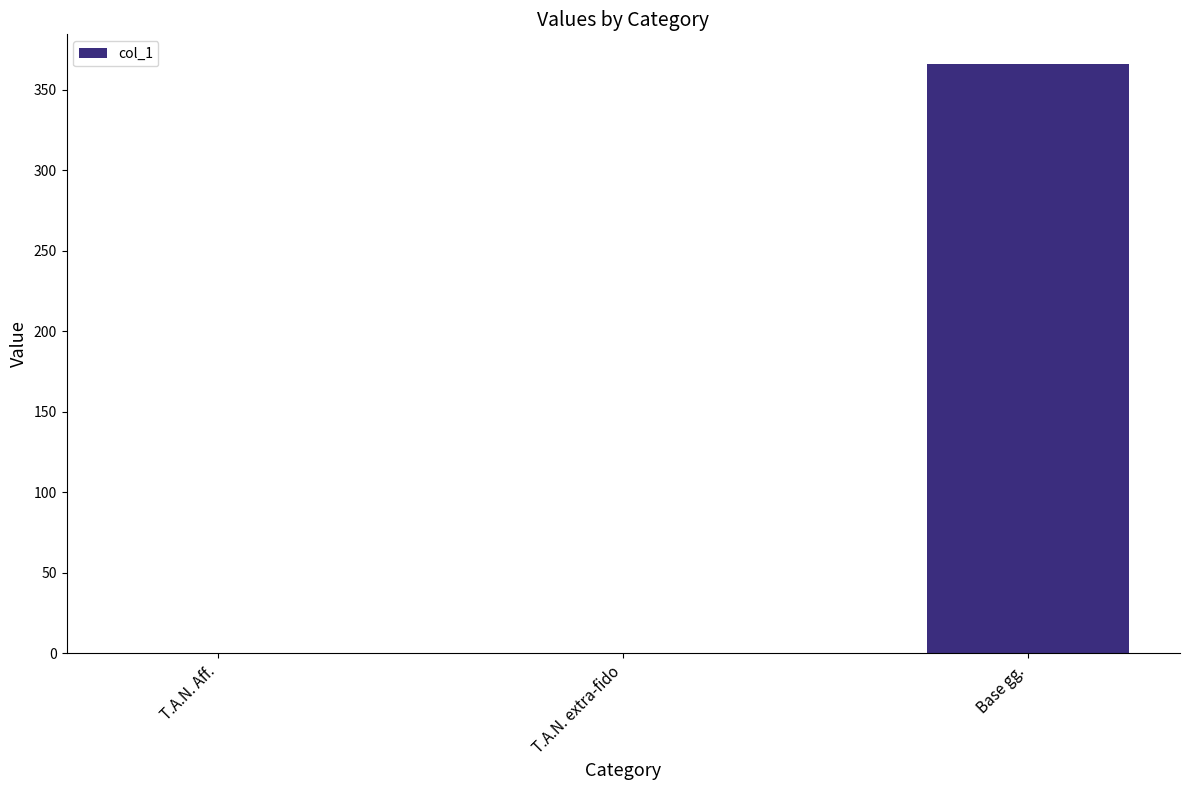

At which category does the chart reach its peak across all series?

Base gg.